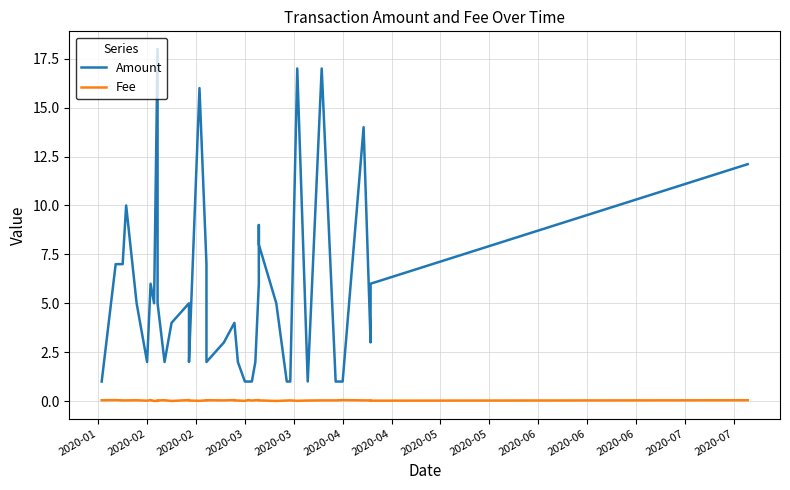

Is this an area chart (filled region under the line)?

No